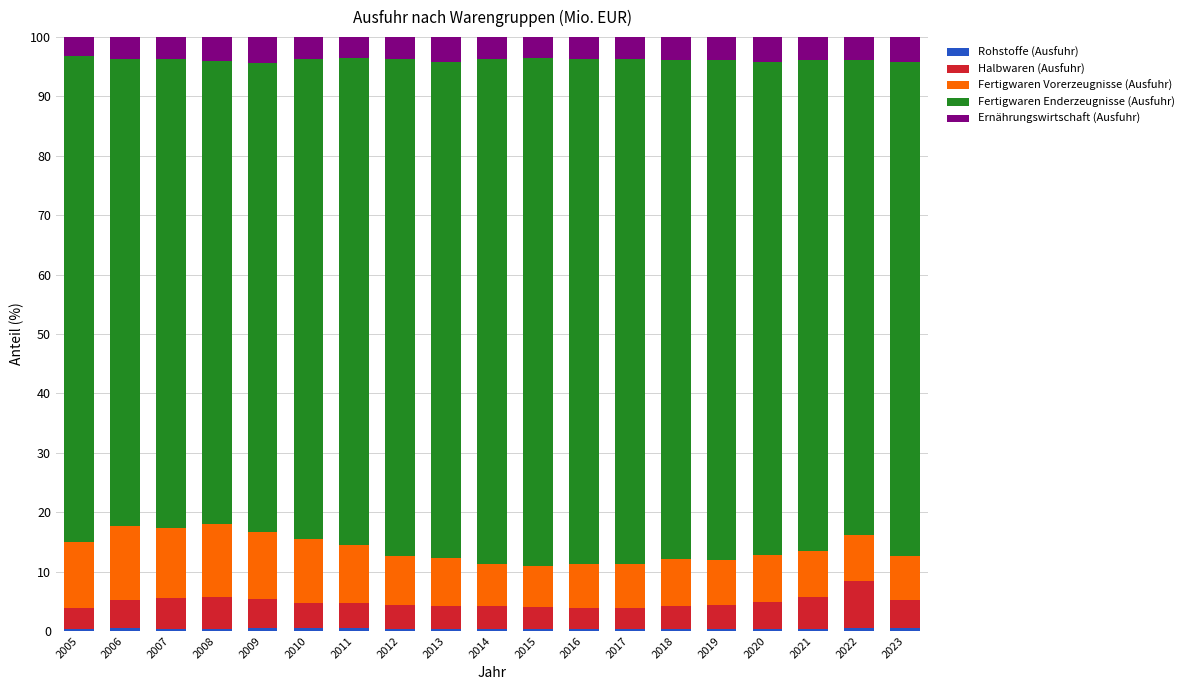

The value of Ernährungswirtschaft (Ausfuhr) at 2018 is 3.8. True or false?

True